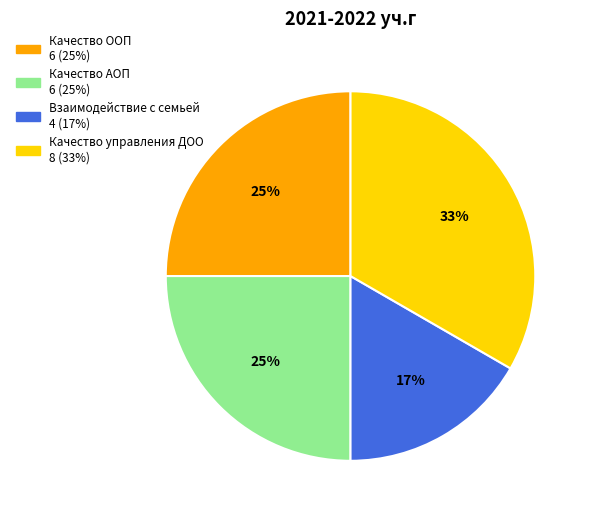

Which category has the biggest portion of the pie?

Качество управления ДОО